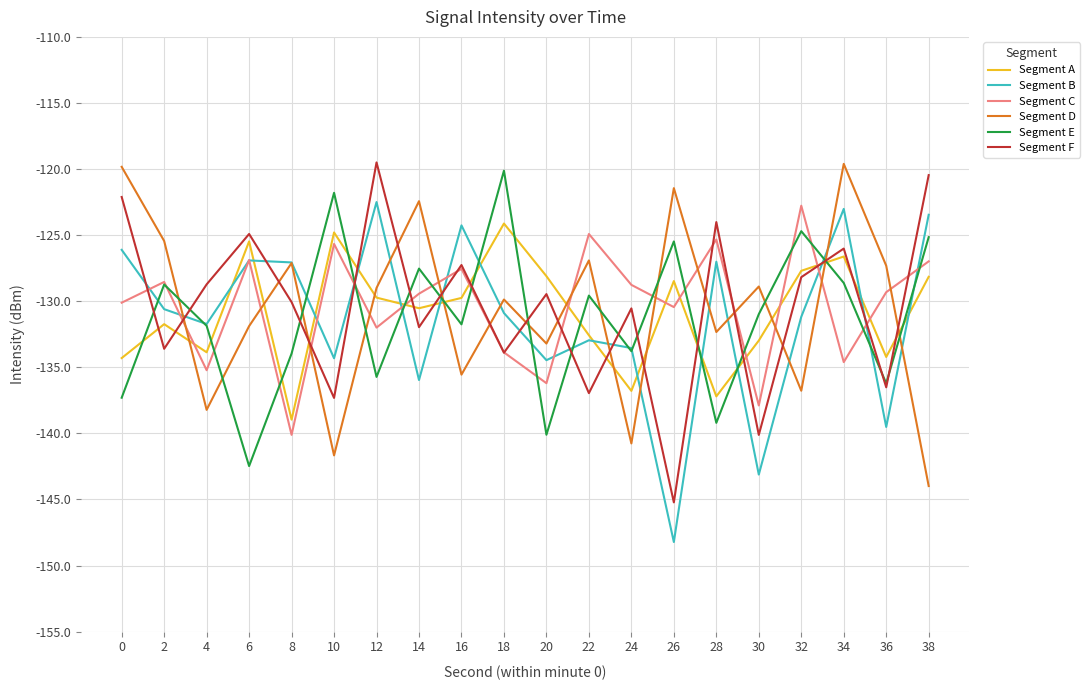

What is the sum of all Segment F values?

-2606.8